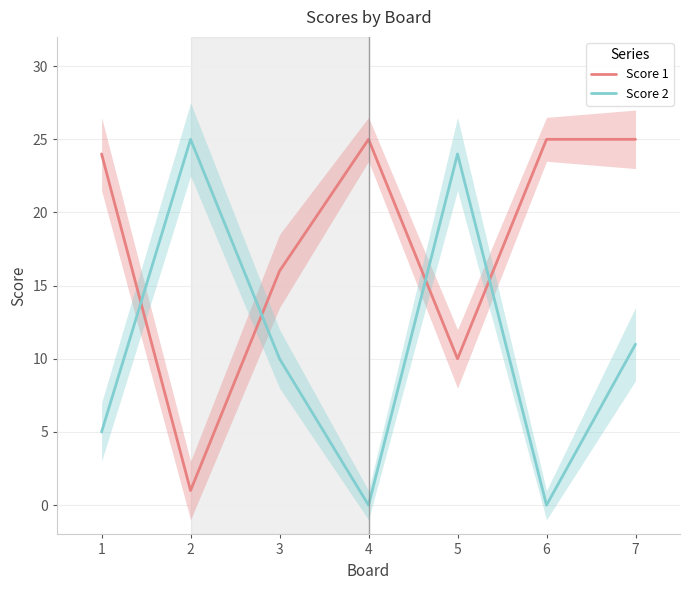

Reading left to right, list all the values displayed in this chart.

Score 1: 1=24	2=1	3=16	4=25	5=10	6=25	7=25
Score 2: 1=5	2=25	3=10	4=0	5=24	6=0	7=11